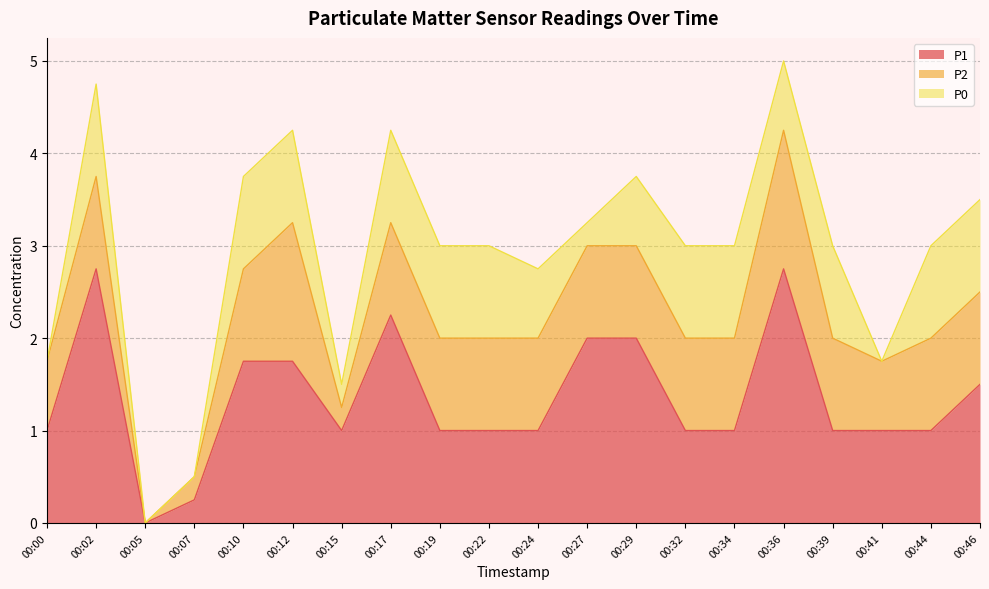

What is the spread (max minus min) of values at 00:10?

0.8